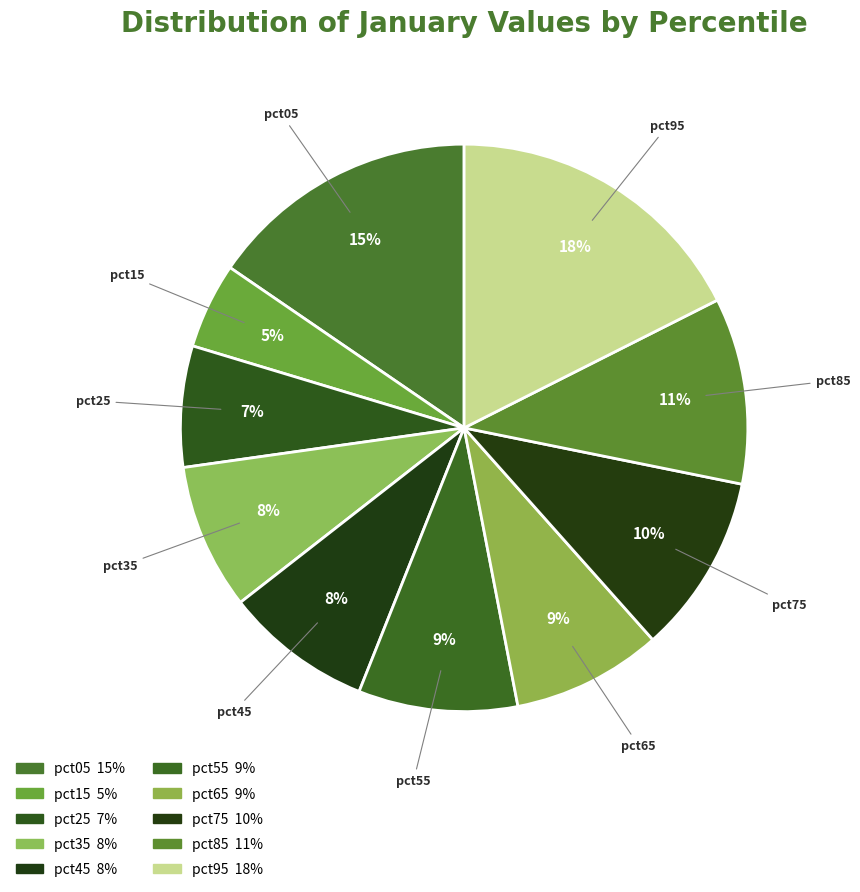

What percentage is the pct85 slice, to the nearest percent?

11%